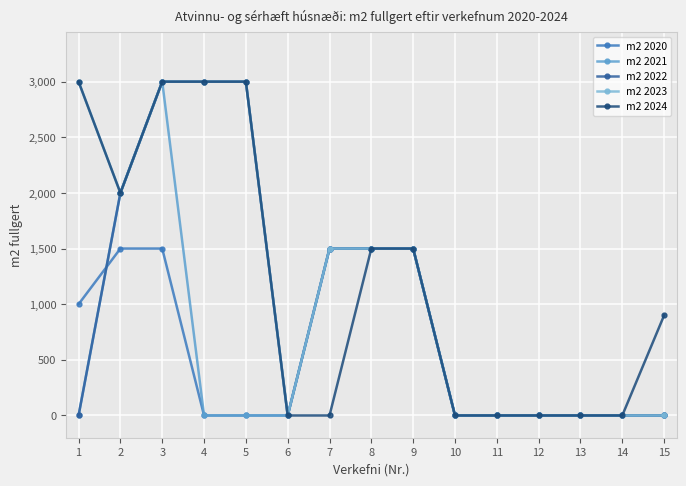

At how many categories does at least one series exceed 1168?

8